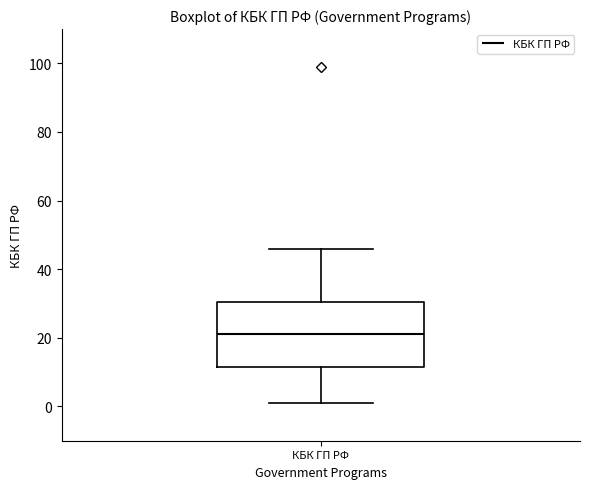

Where is the upper edge of the box for КБК ГП РФ on the y-axis? The values are not printed on the chart, so give them approximately, as read against the axis.

30